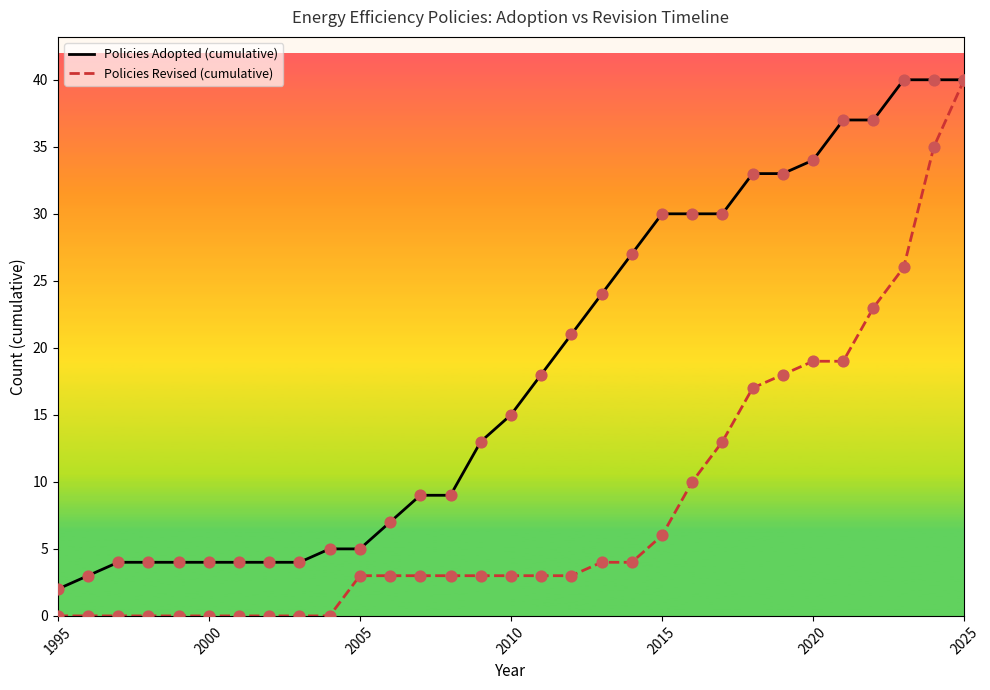

At how many categories does at least one series exceed 3?

29